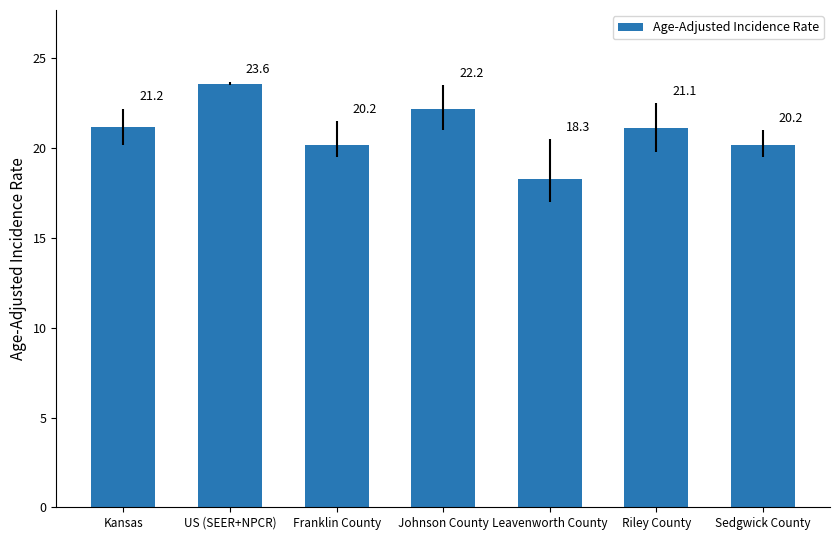

How many data points are less than 21?

3